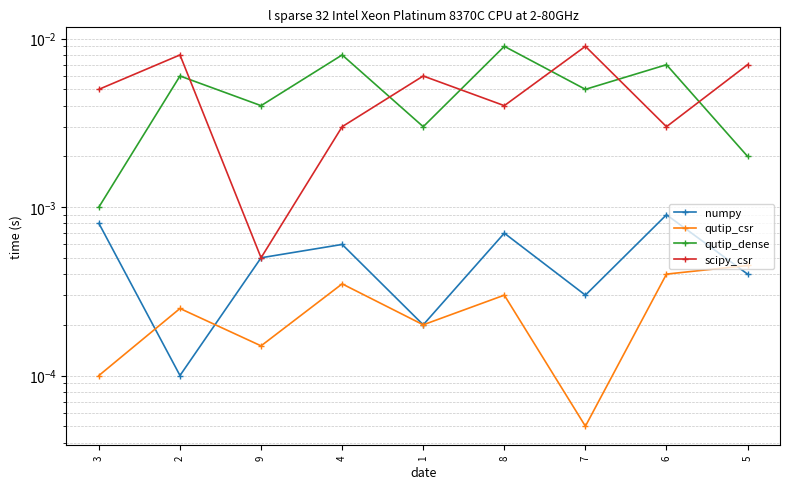

True or false: scipy_csr has a value of 0.0 at 6.

False